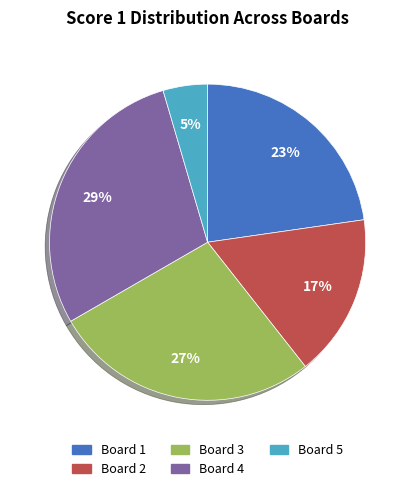

Is there any slice that represents more than half of the pie?

No